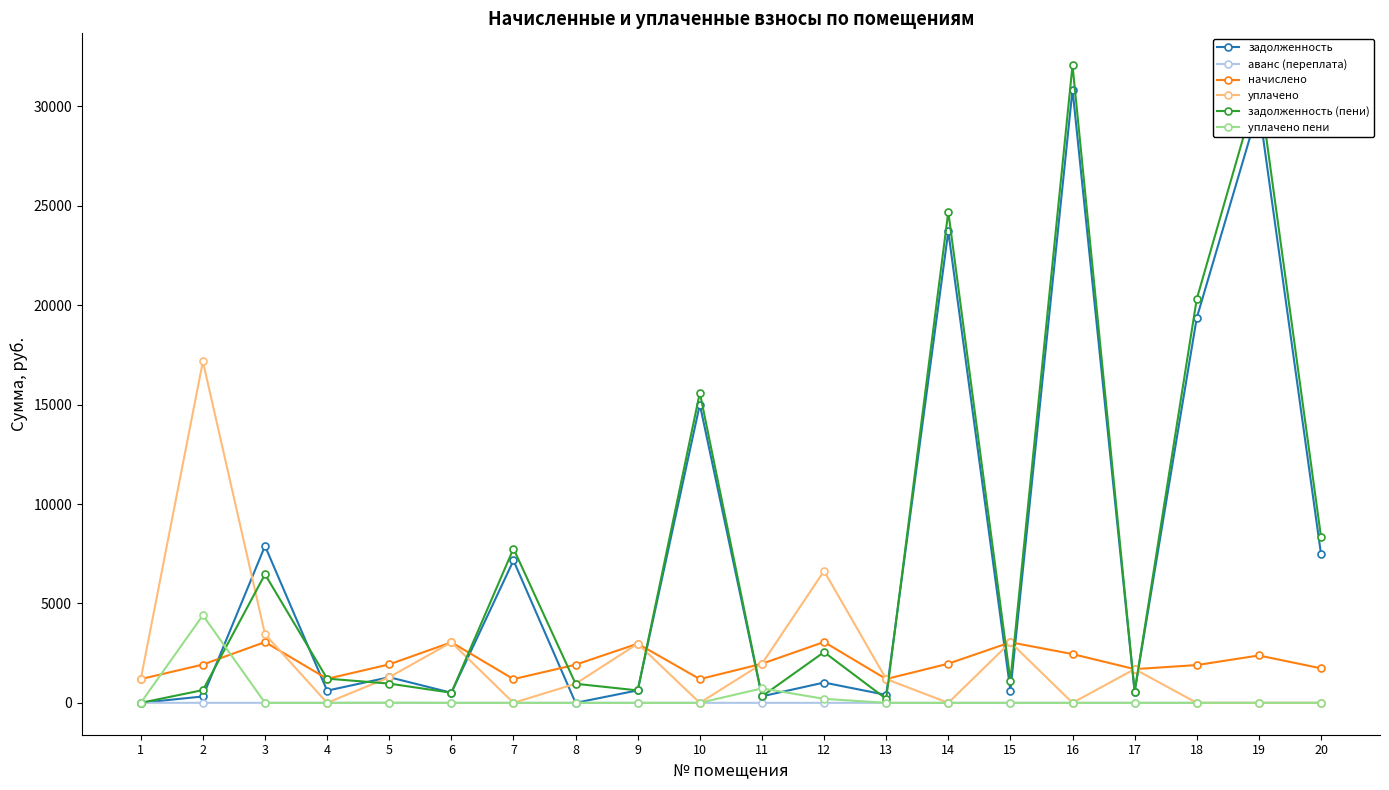

True or false: задолженность has a value of 43236.9 at 19.

False